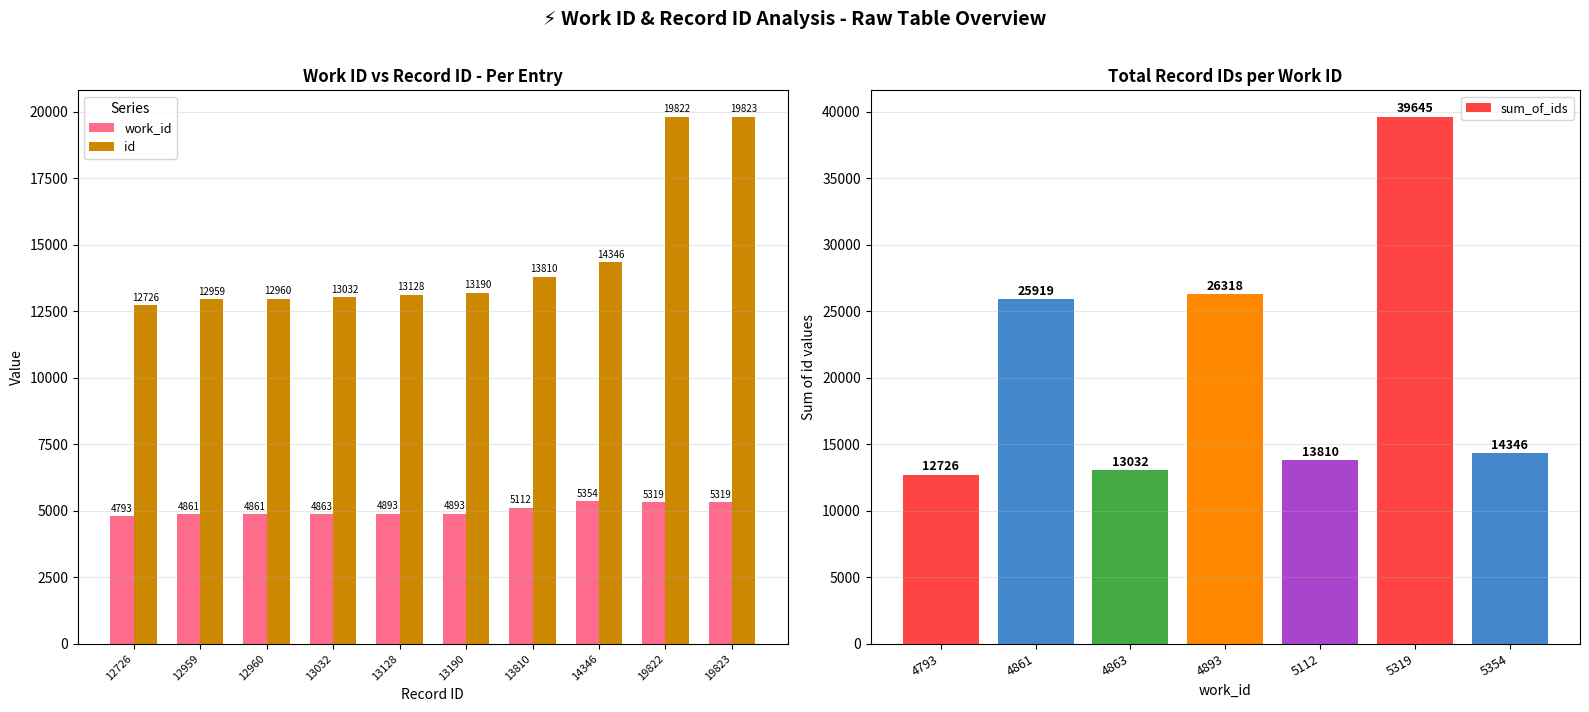

What is the value of the work_id bar at the 4th from the left?

4863